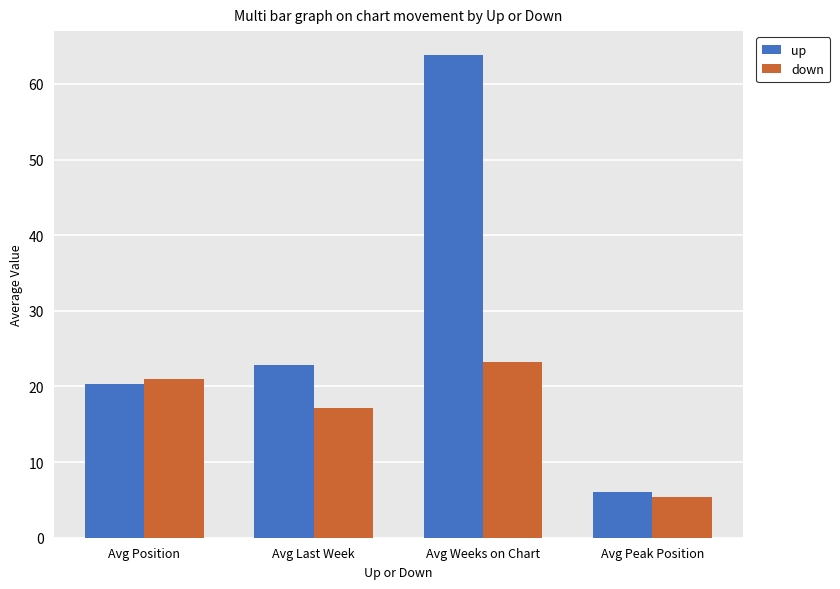

What is the difference between the down values at Avg Weeks on Chart and Avg Peak Position?

17.9